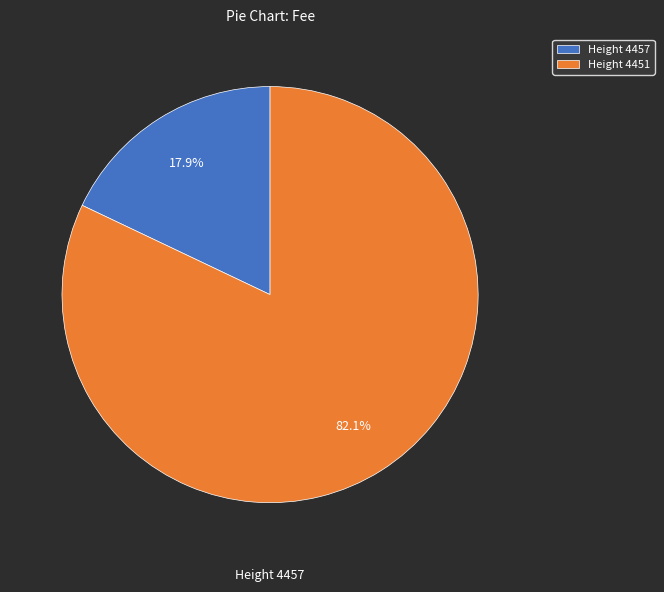

Rank the categories by value from lowest to highest.

Height 4457, Height 4451